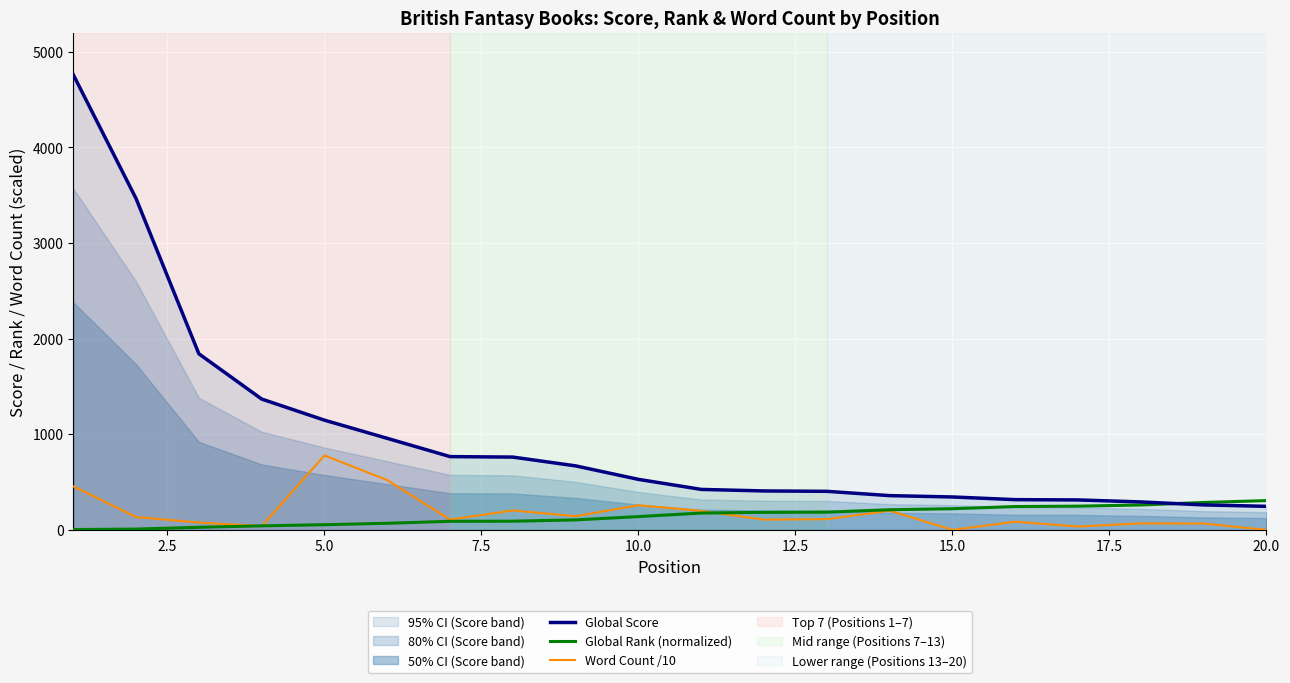

True or false: Global Score and Word Count /10 intersect in this chart.

False